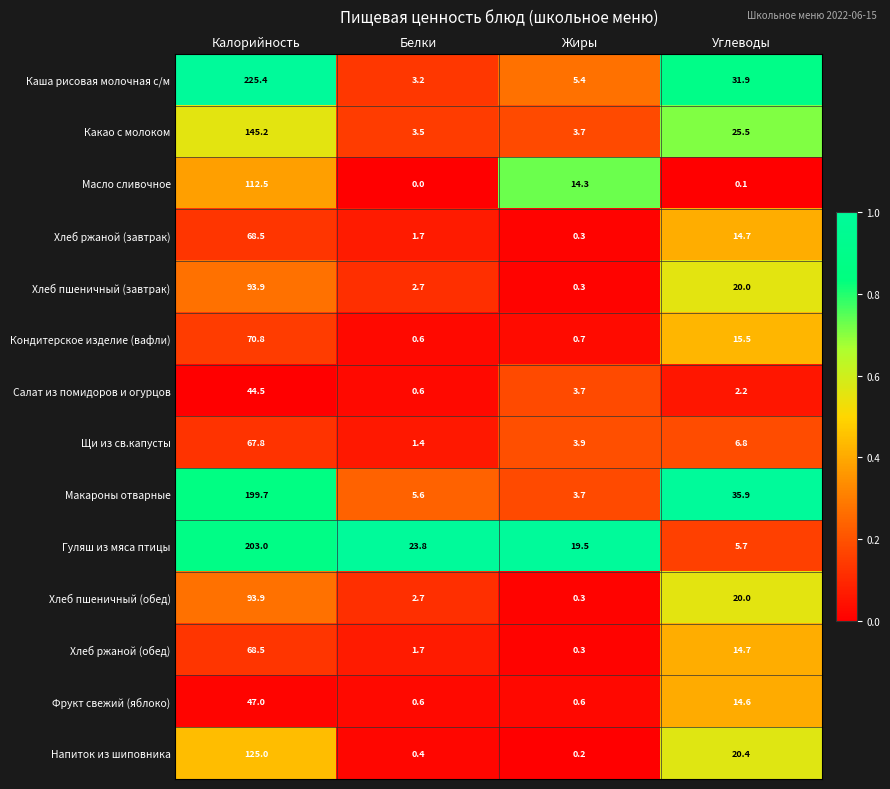

Count the number of data series in this chart.

14